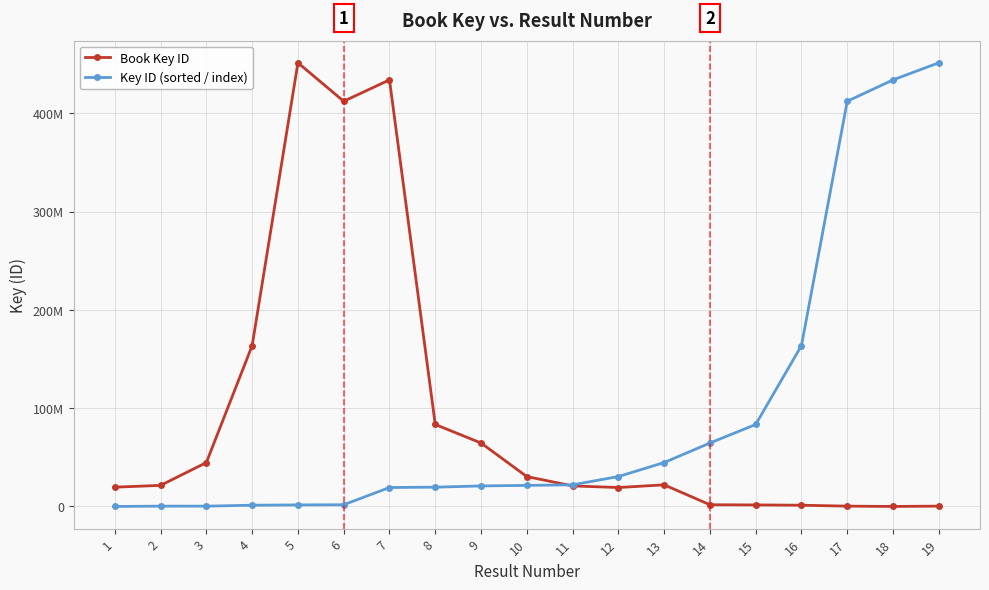

The Book Key ID series shows 5667 at 18. True or false?

True